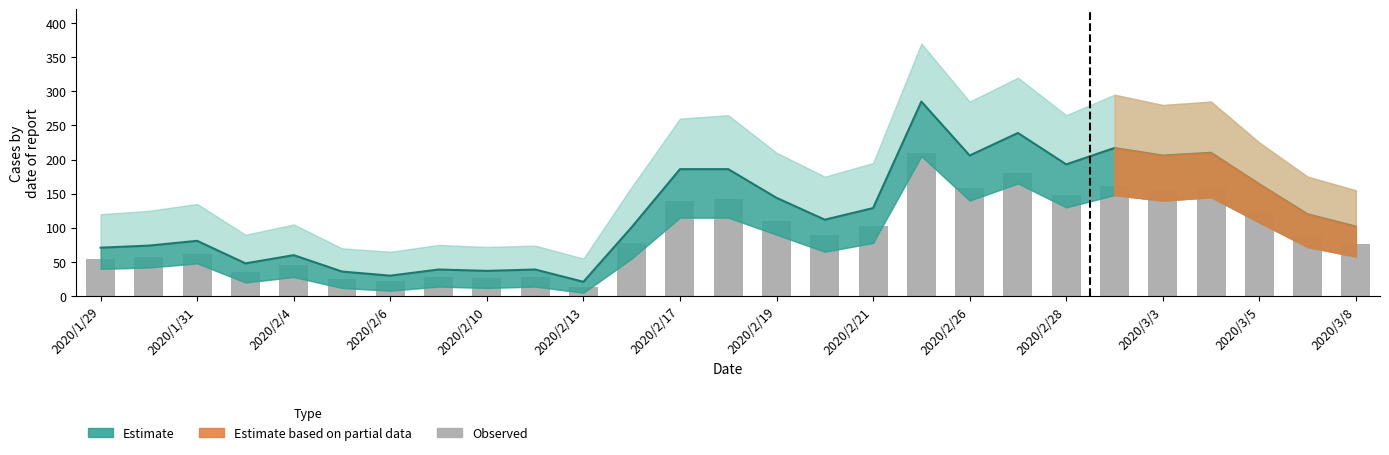

The value at 2020/3/3 is 104. True or false?

False